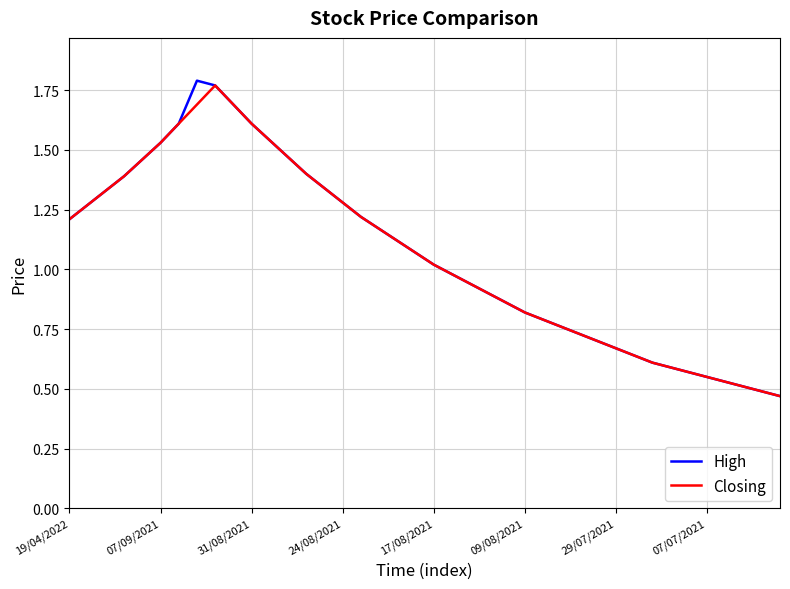

Does the chart display data point markers on the line(s)?

No